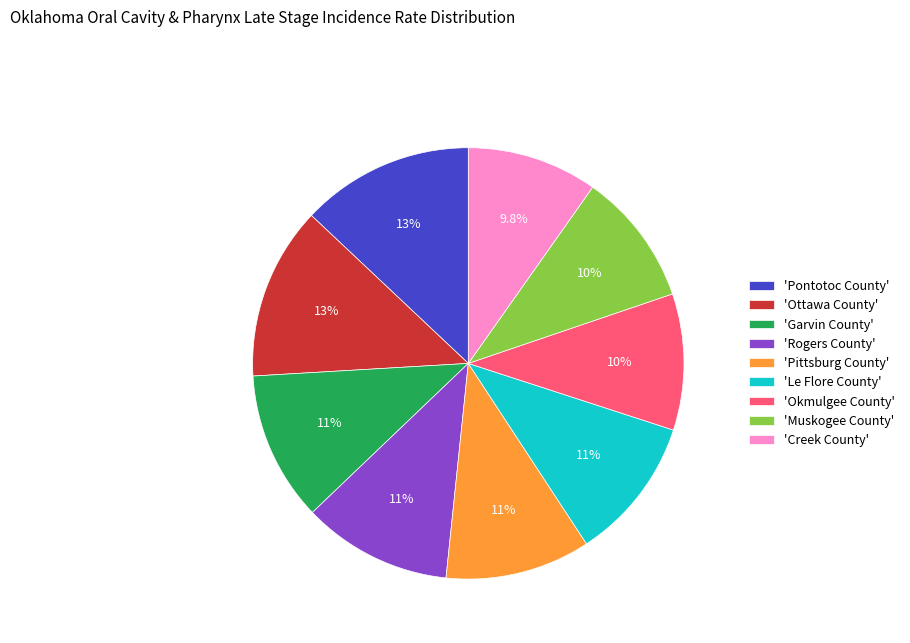

What percentage do 'Ottawa County' and 'Okmulgee County' together represent?

23.2%